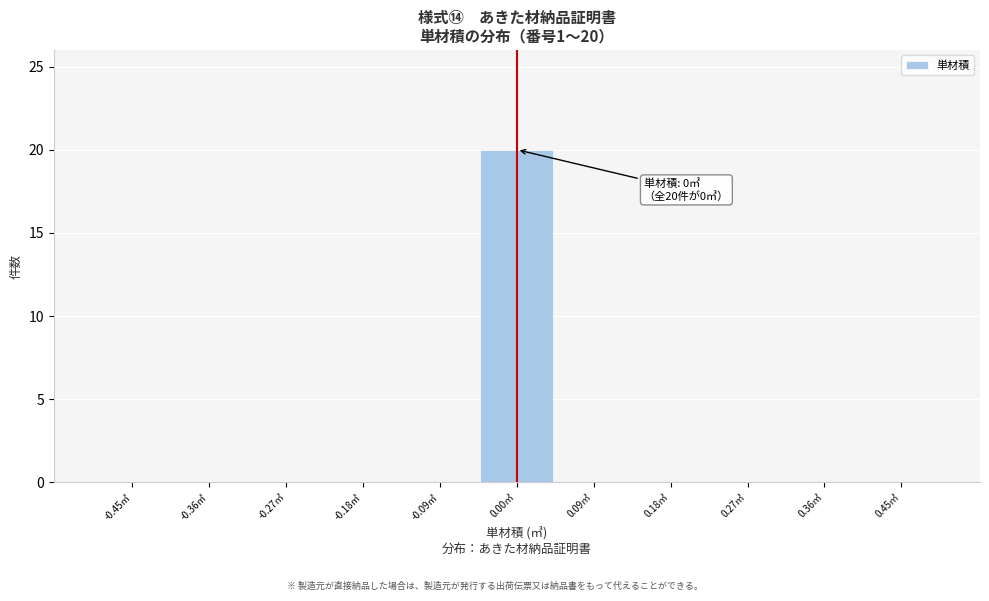

Over which range of the x-axis is the bar tallest?

-0.05 to 0.05